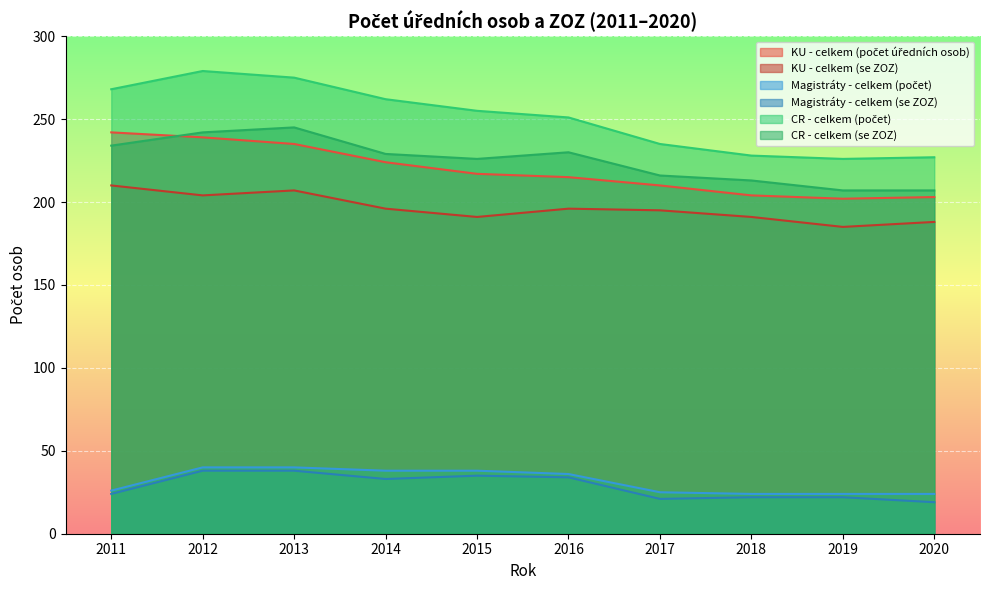

How many values in the Magistráty - celkem (se ZOZ) series are below 33?

5